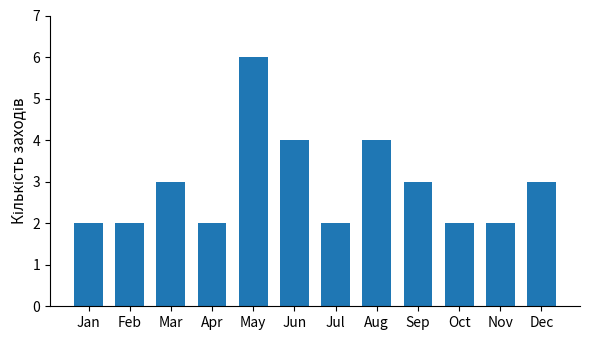

What is the minimum value shown in the chart?

2